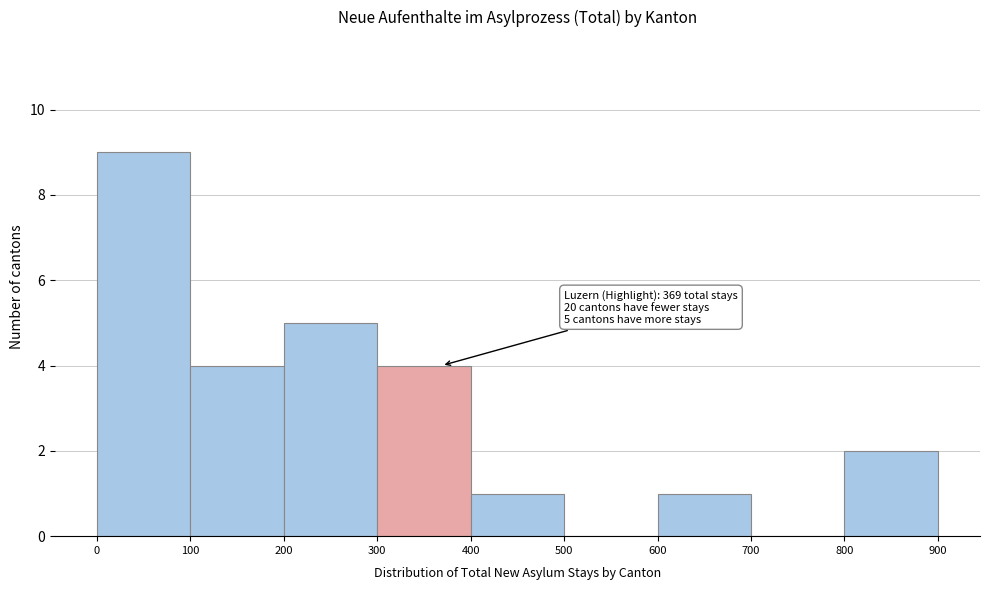

Which range on the x-axis has the tallest bar?

0 to 100